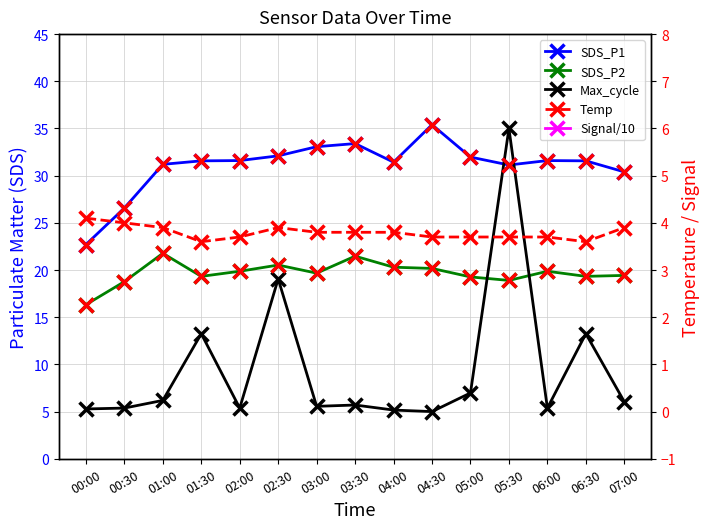

What is the minimum value for Signal/10?

-5.4